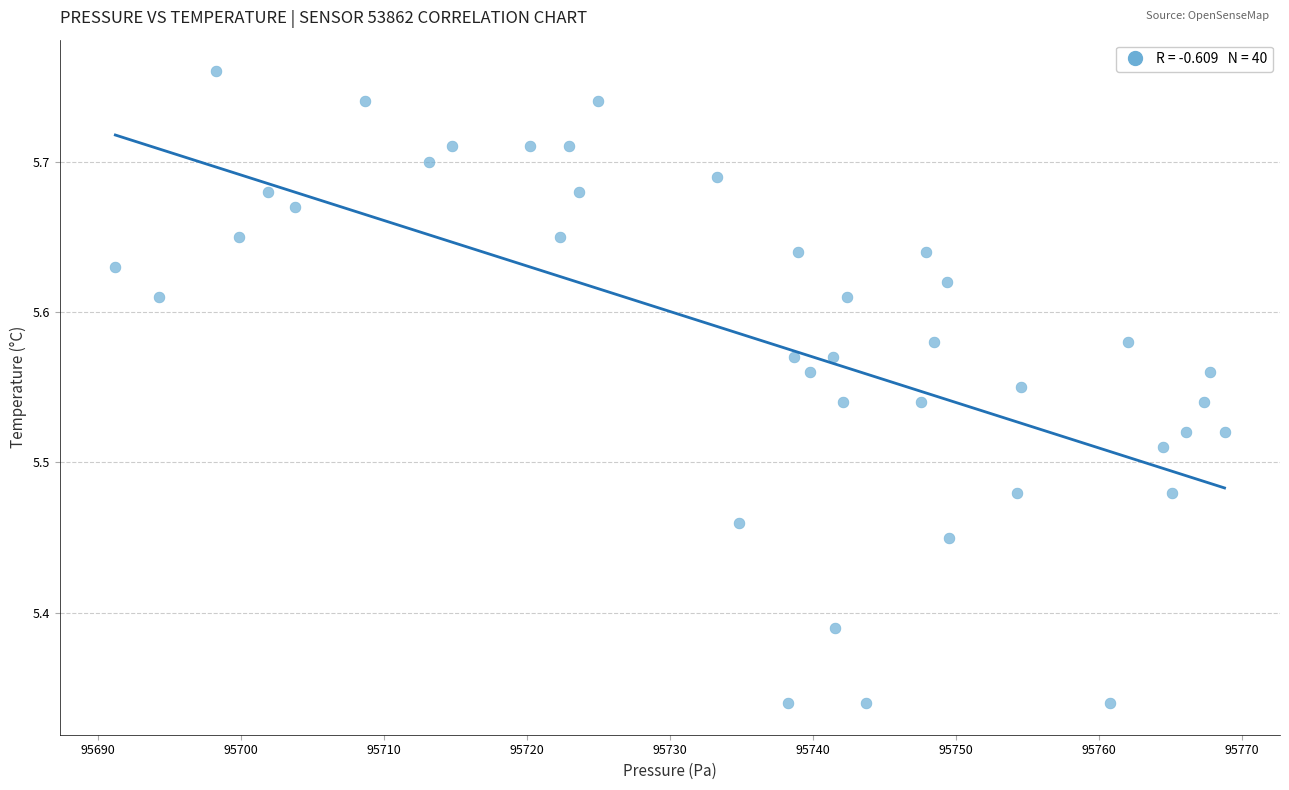

What is the range of X values (max minus min)?

77.6